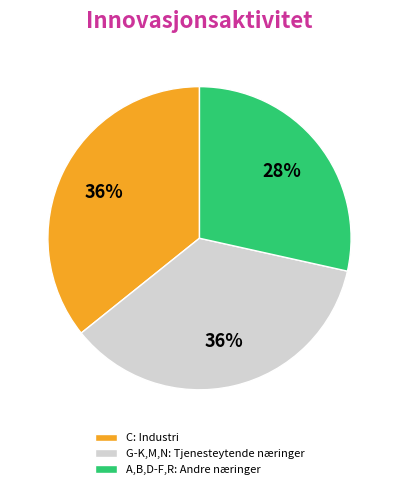

Is there any slice that represents more than half of the pie?

No